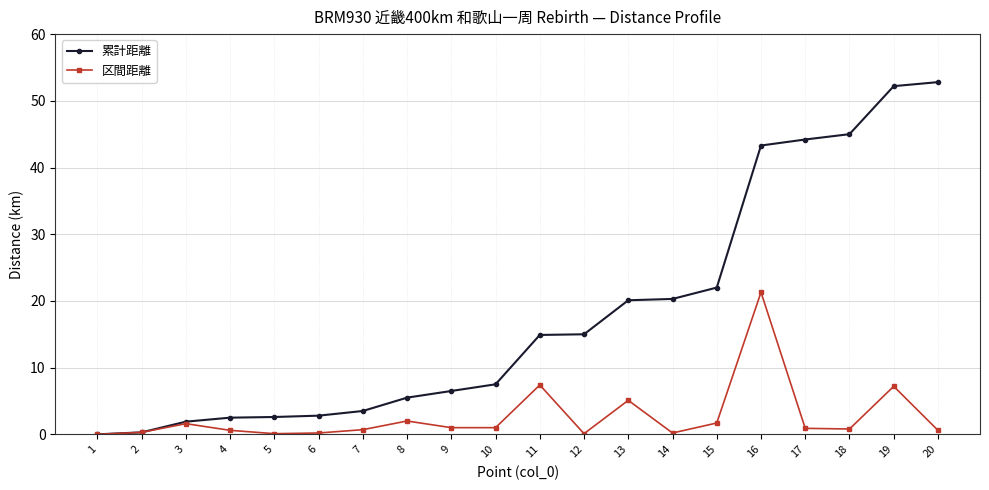

The 累計距離 series shows 43.3 at 16. True or false?

True